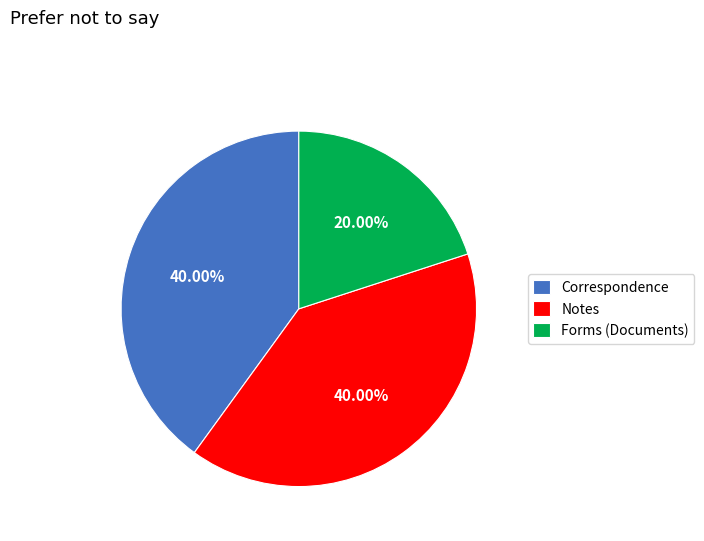

What is the ratio of the value at Forms (Documents) to the value at Correspondence?

0.5